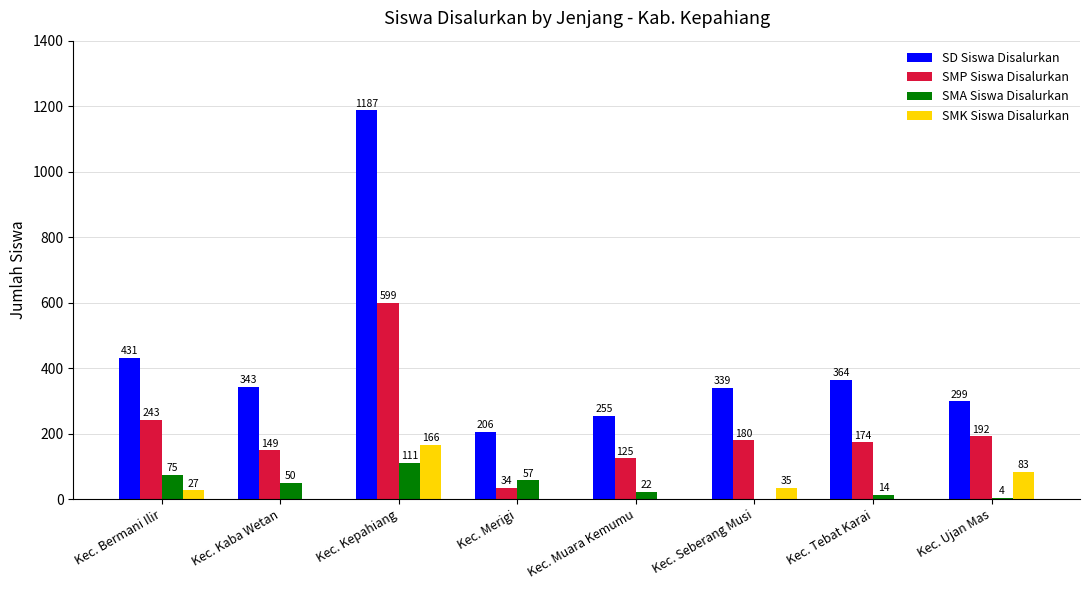

What is the difference between the SMP Siswa Disalurkan values at Kec. Ujan Mas and Kec. Kaba Wetan?

43